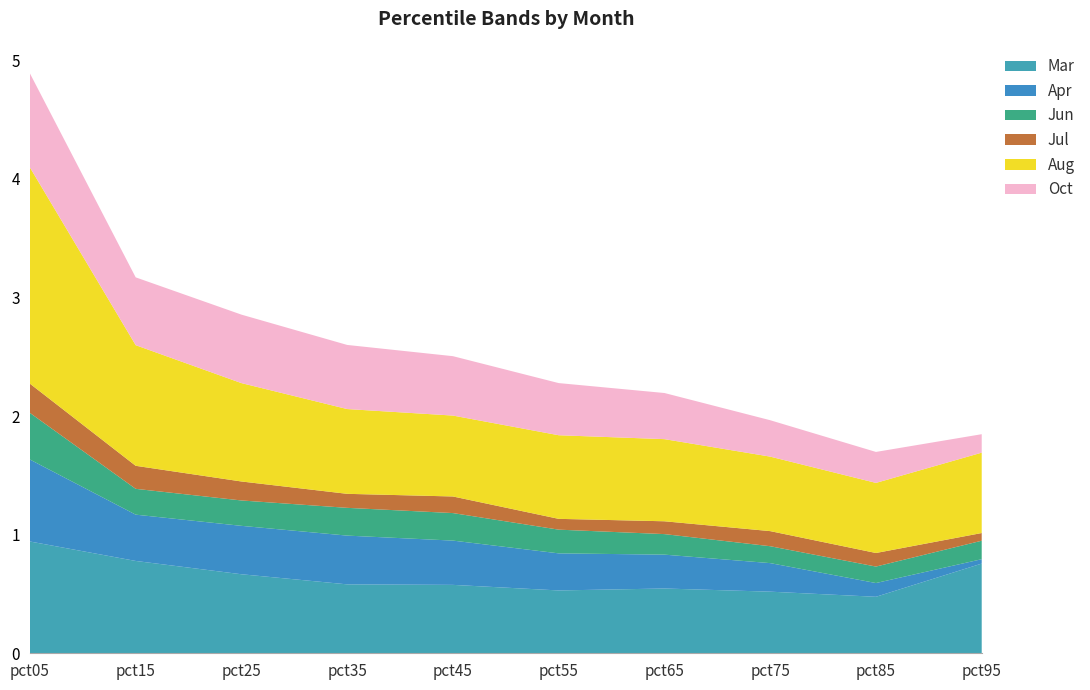

Reading left to right, list all the values displayed in this chart.

Mar: 0.9	0.8	0.7	0.6	0.6	0.5	0.5	0.5	0.5	0.8
Apr: 0.7	0.4	0.4	0.4	0.4	0.3	0.3	0.2	0.1	0.0
Jun: 0.4	0.2	0.2	0.2	0.2	0.2	0.2	0.1	0.1	0.2
Jul: 0.2	0.2	0.2	0.1	0.1	0.1	0.1	0.1	0.1	0.1
Aug: 1.8	1.0	0.8	0.7	0.7	0.7	0.7	0.6	0.6	0.7
Oct: 0.8	0.6	0.6	0.5	0.5	0.4	0.4	0.3	0.3	0.2